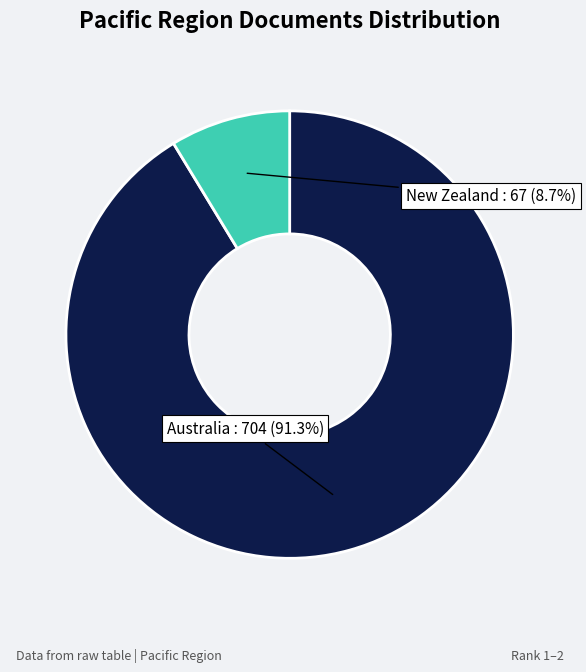

Does any single category account for the majority?

Yes